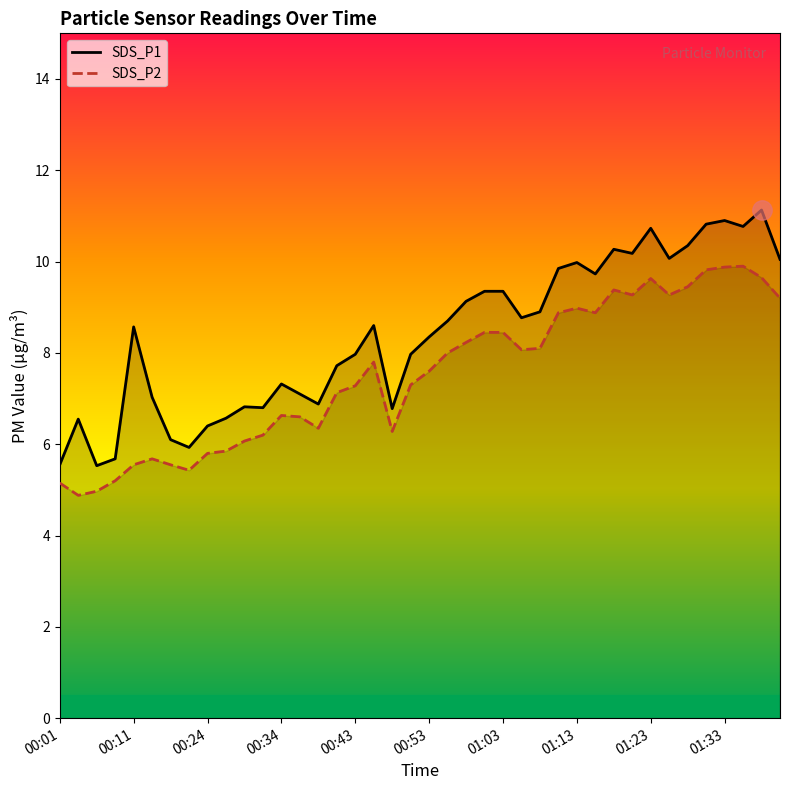

True or false: SDS_P1 and SDS_P2 intersect in this chart.

False